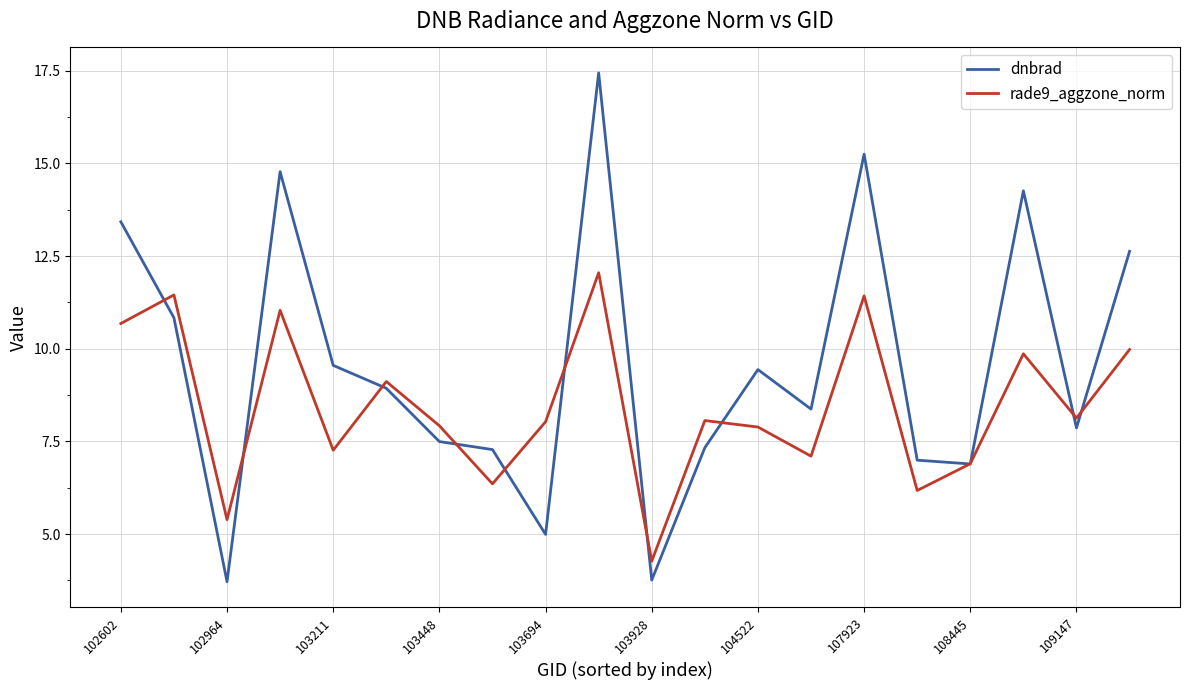

Rank the series by their average value, from highest to lowest.

dnbrad, rade9_aggzone_norm